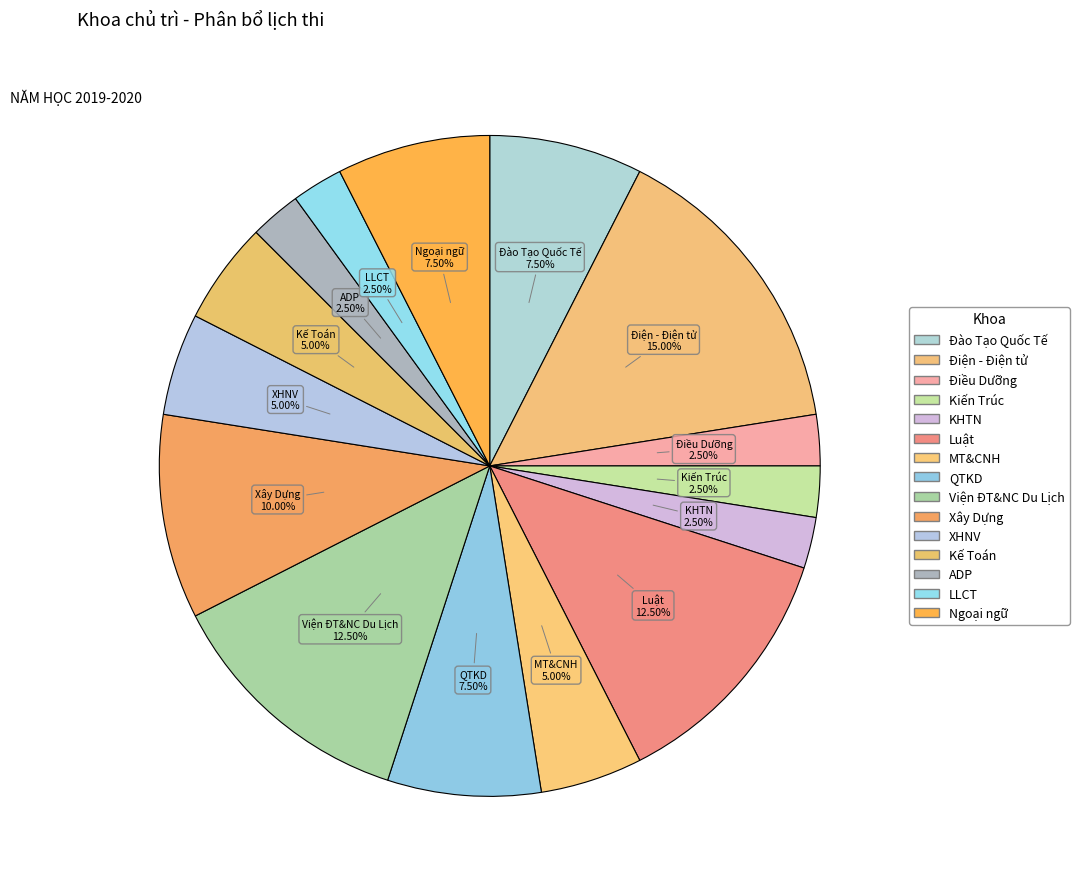

Which slice is the largest?

Điện - Điện tử